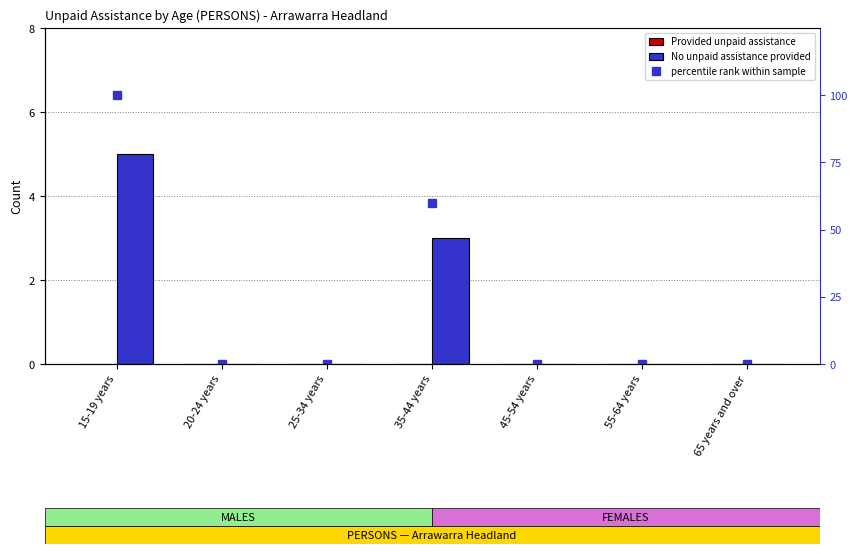

True or false: No unpaid assistance provided has a value of 2 at 25-34 years.

False